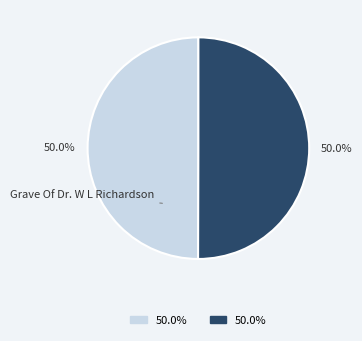

What is the largest slice in the pie chart?

Grave Of Dr. W L Richardson